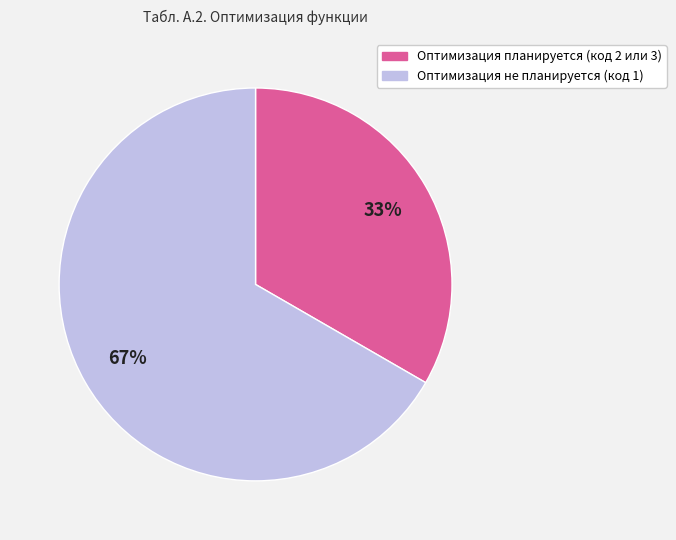

To the nearest percent, what is the combined percentage of Оптимизация не планируется (код 1) and Оптимизация планируется (код 2 или 3)?

100%